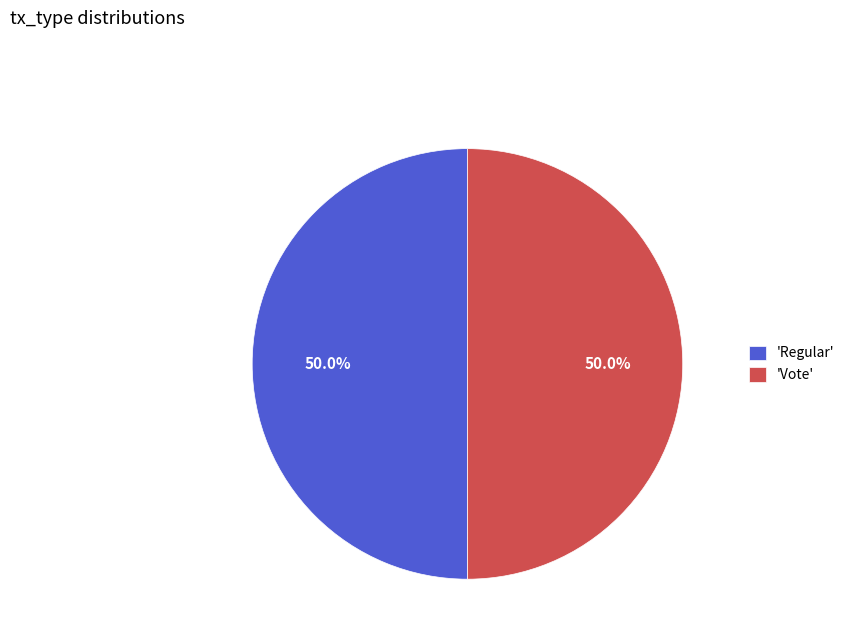

Approximately how many times larger is the value at 'Vote' compared to 'Regular'?

1.0